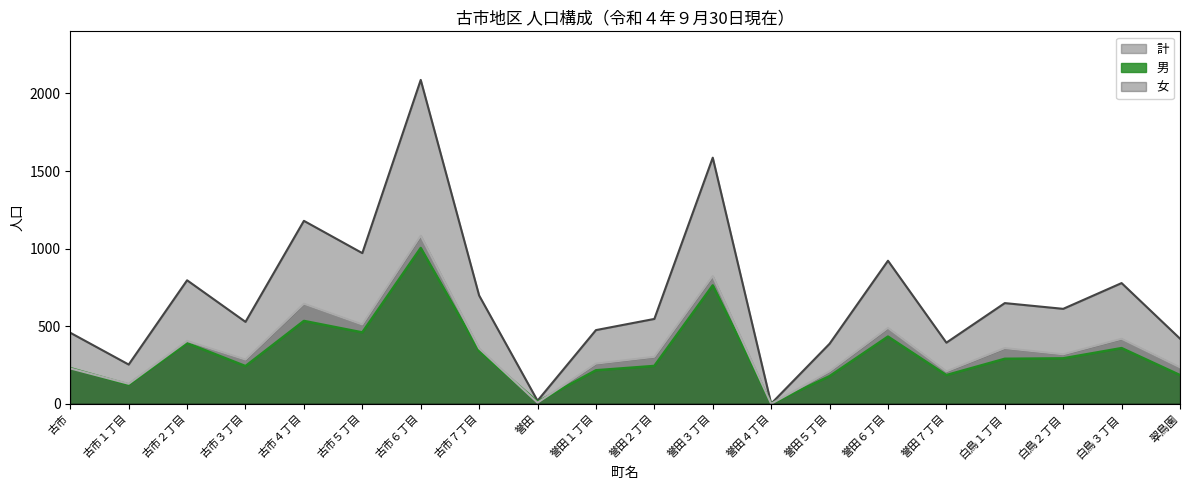

Rank the categories by 女 value from lowest to highest.

誉田４丁目, 誉田, 古市１丁目, 誉田５丁目, 誉田７丁目, 古市, 翠鳥園, 誉田１丁目, 古市３丁目, 誉田２丁目, 白鳥２丁目, 古市７丁目, 白鳥１丁目, 古市２丁目, 白鳥３丁目, 誉田６丁目, 古市５丁目, 古市４丁目, 誉田３丁目, 古市６丁目